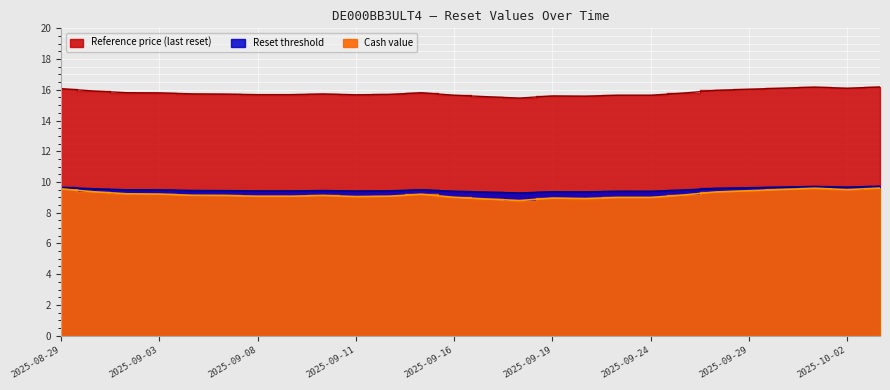

How many interior local peaks does the Reset threshold series have?

4